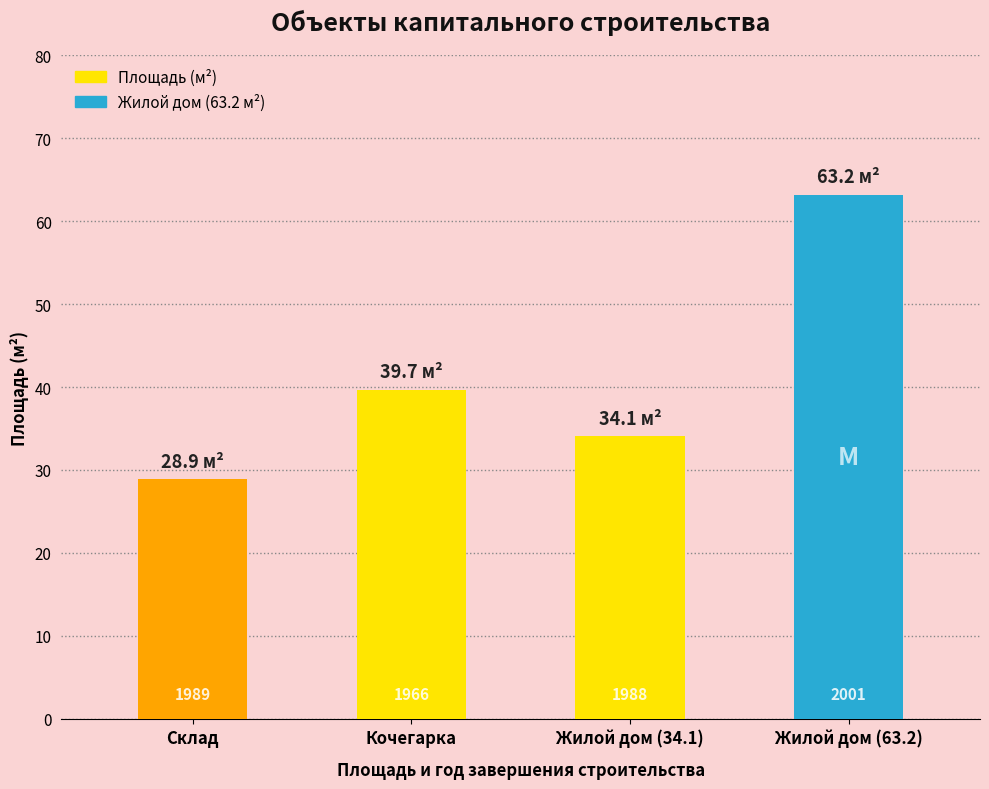

Does the chart contain any negative values?

No